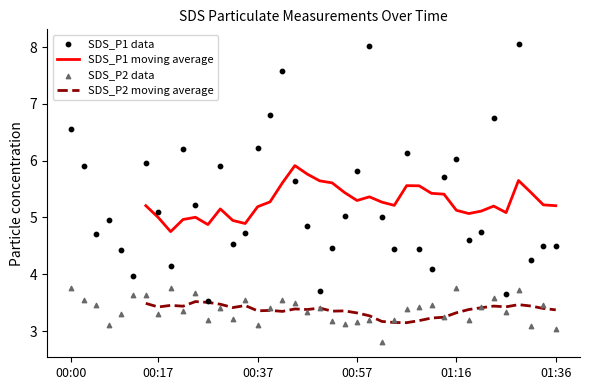

Which series contains the lowest Y value?

SDS_P2 data